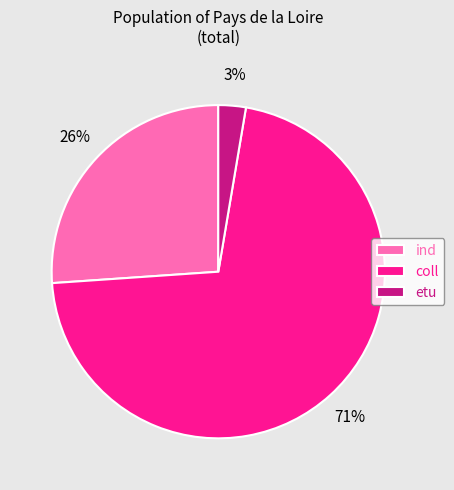

Between etu and coll, which is larger?

coll